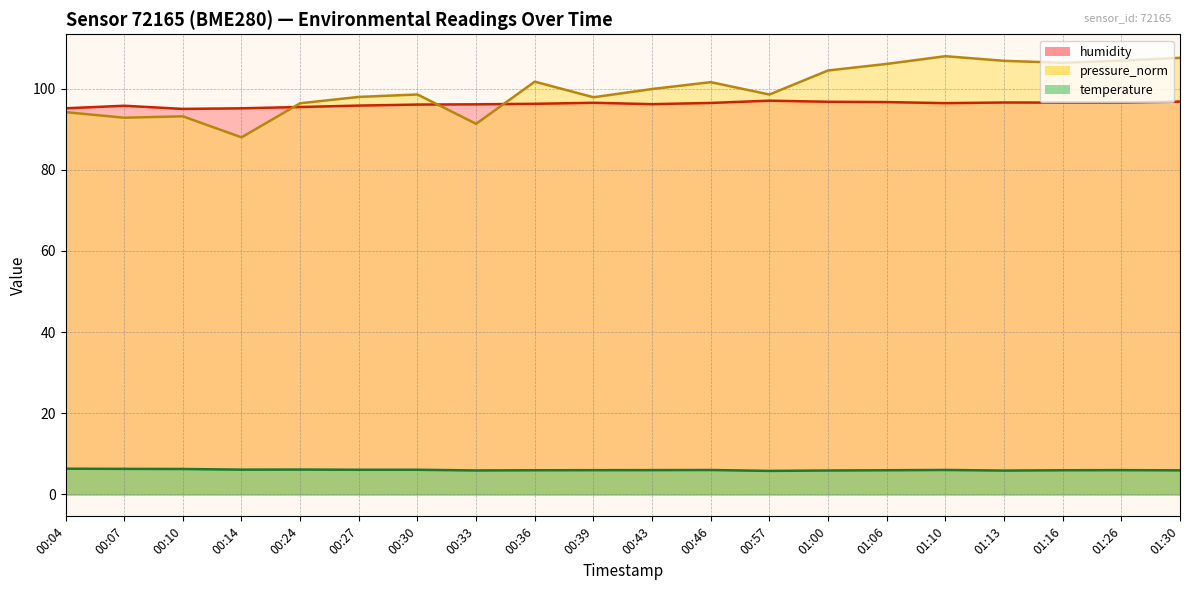

What is the sum of all pressure_norm values?

1998.5